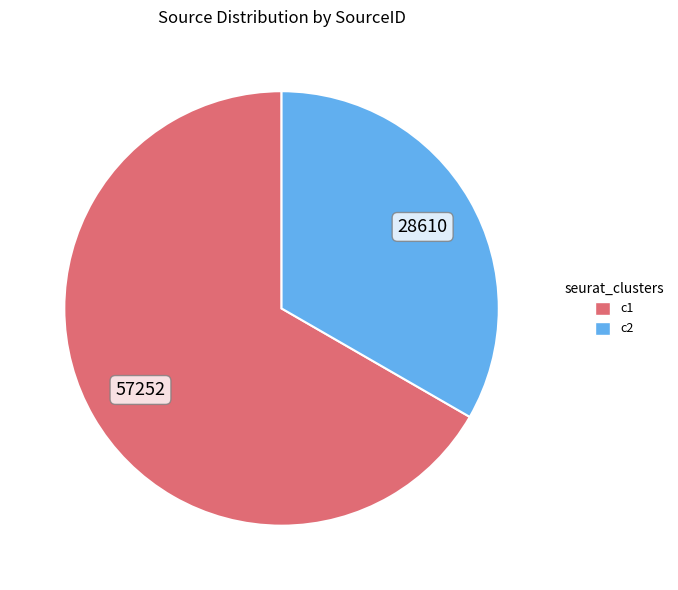

Is there a majority slice in this chart?

Yes